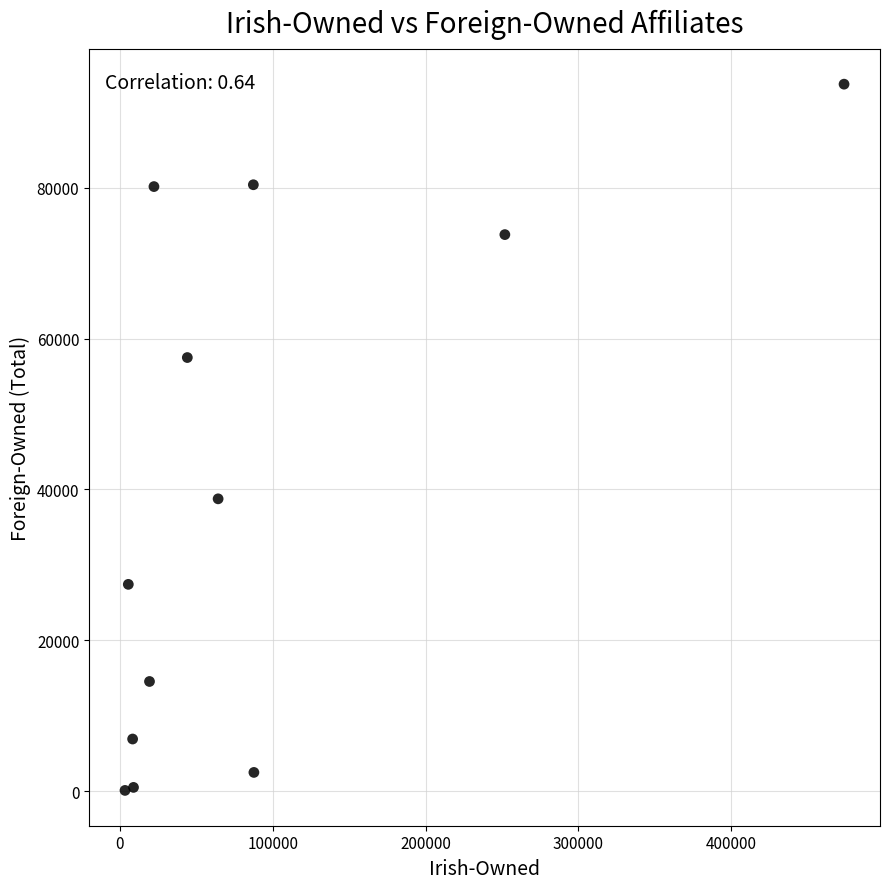

What Y value in the scatter plot is closest to 46909?

38749